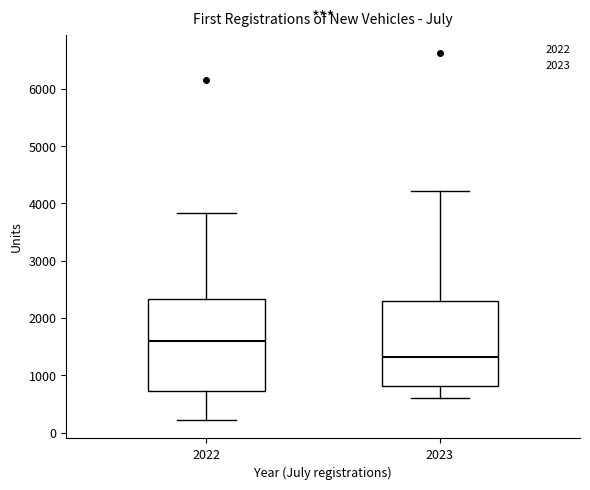

Comparing the boxes themselves (not the whiskers), which one is the tallest?

2022